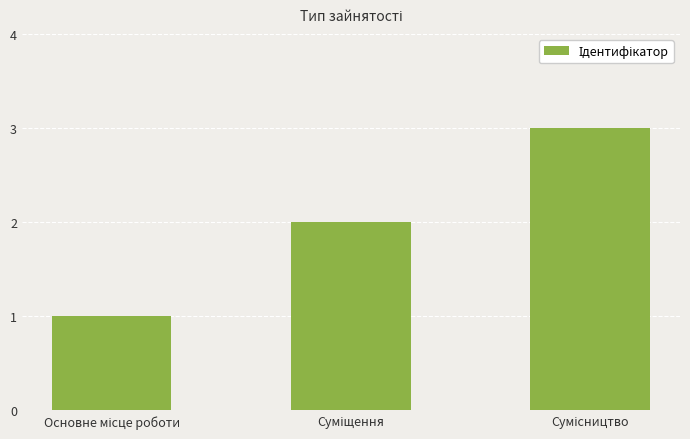

What is the greatest value displayed?

3